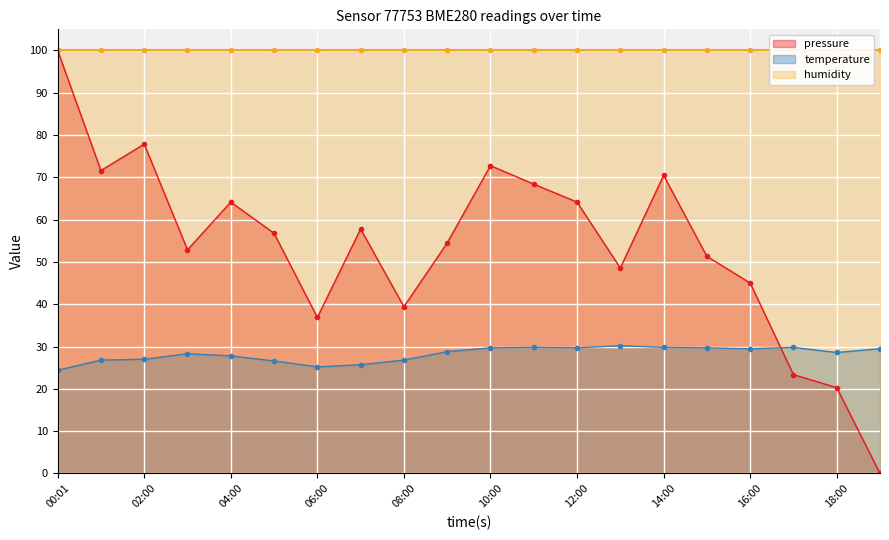

Where is temperature nearest to the value 27?

02:00